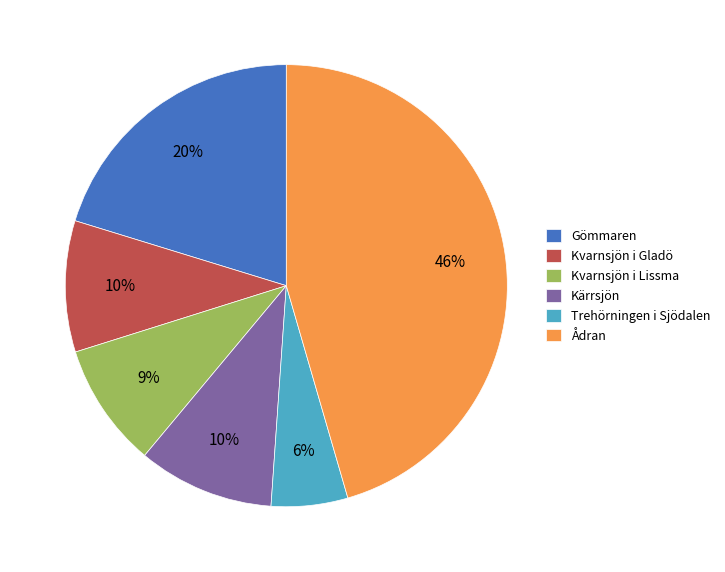

Is there any slice that represents more than half of the pie?

No